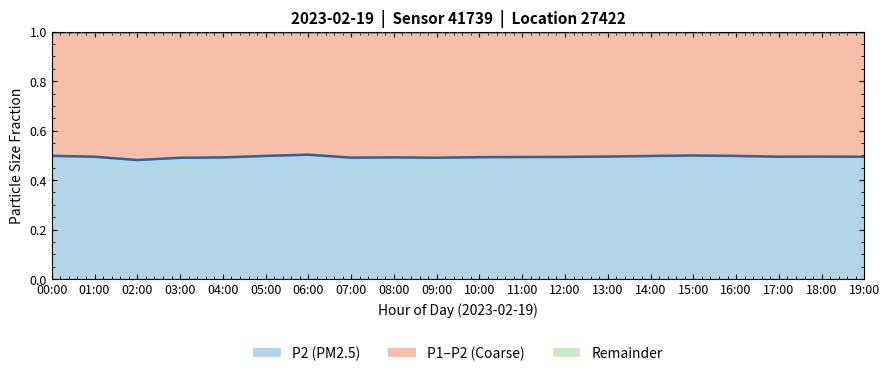

What is the label of the 10th point from the left?

09:00